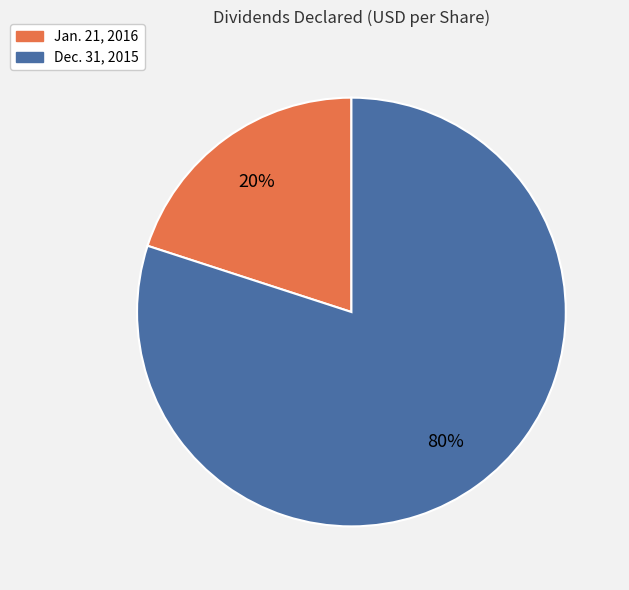

True or false: Dec. 31, 2015 accounts for 80% of the total.

True